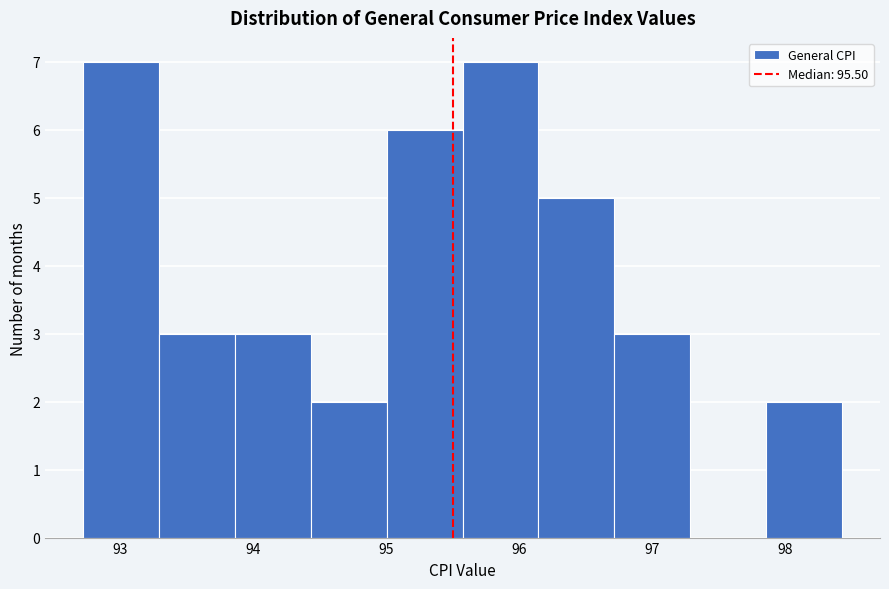

Reading left to right, list every bar in this chart as the range it spans on the x-axis followed by its height. Neither the bar edges nor the heights are printed on the chart, so give them approximately, as read against the axes.

92.7 to 93.3: 7
93.3 to 93.9: 3
93.9 to 94.4: 3
94.4 to 95.0: 2
95.0 to 95.6: 6
95.6 to 96.1: 7
96.1 to 96.7: 5
96.7 to 97.3: 3
97.3 to 97.9: 0
97.9 to 98.4: 2